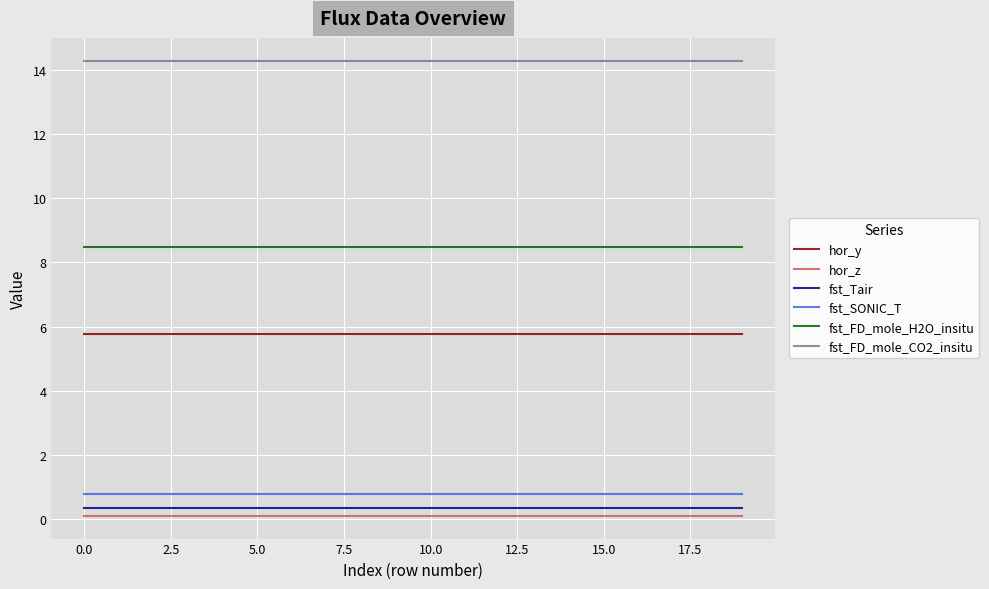

True or false: fst_Tair and hor_z cross at least once.

False